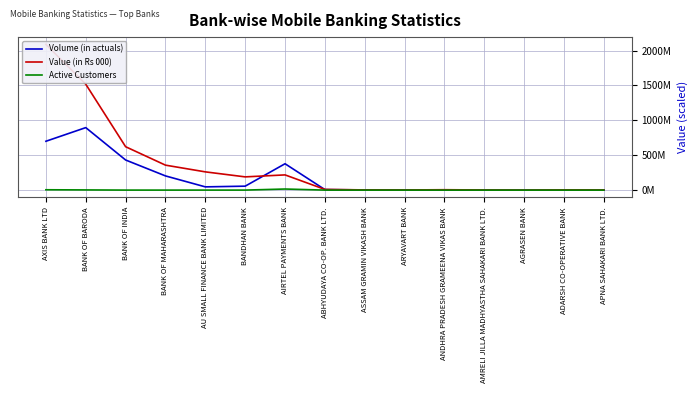

What is the sum of all Volume (in actuals) values?

2725808603